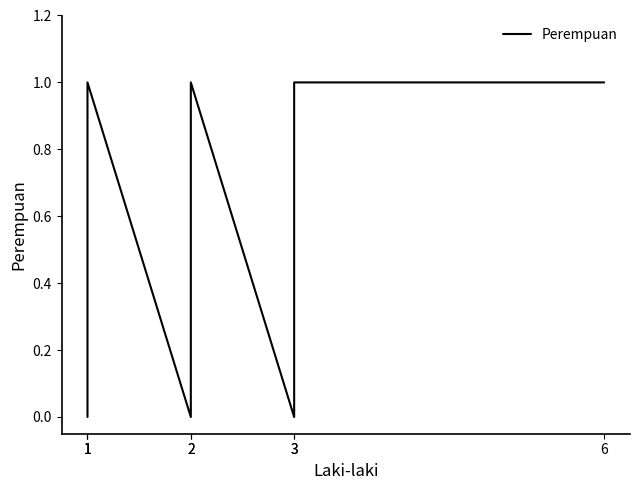

What is the difference between the maximum and second lowest values?

1